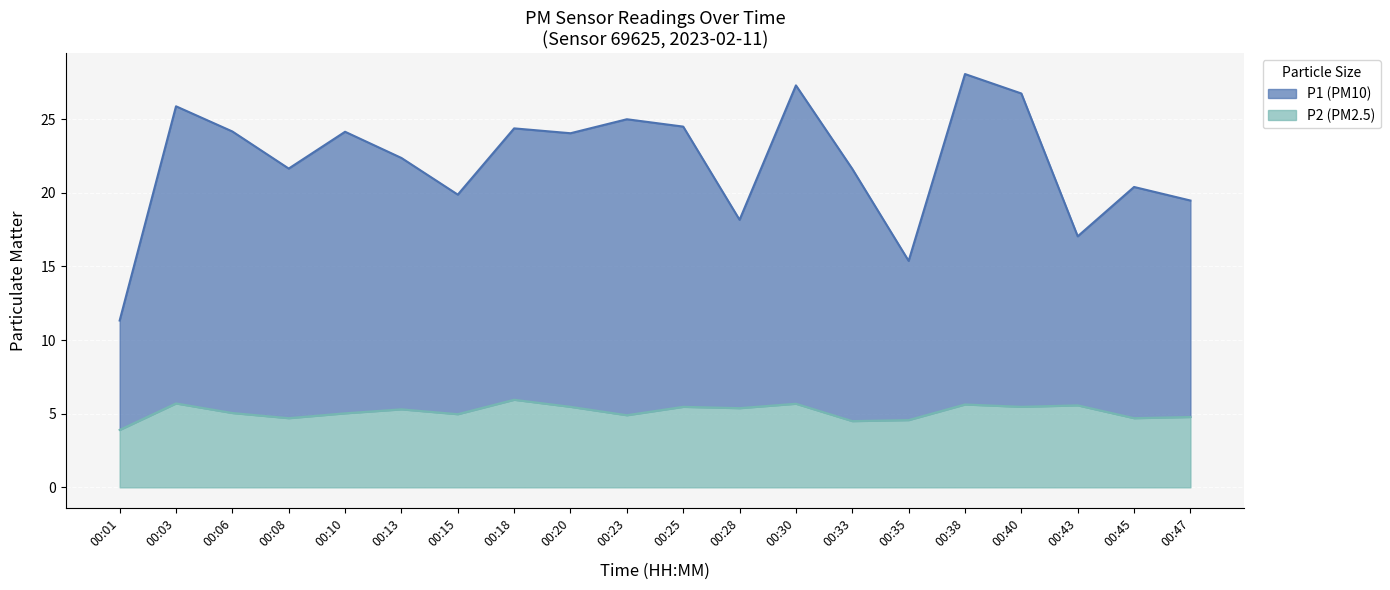

What is the total value across all series at 00:20?

24.1